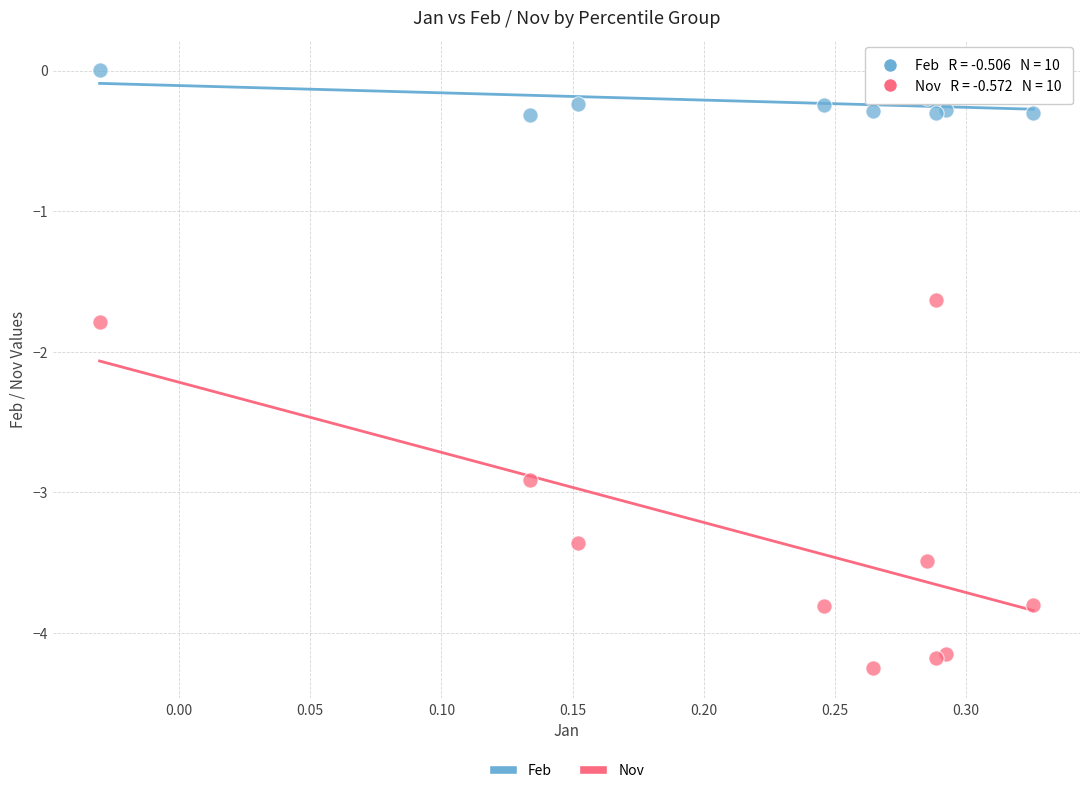

What is the X range (max minus min) for the scatter plot?

0.4